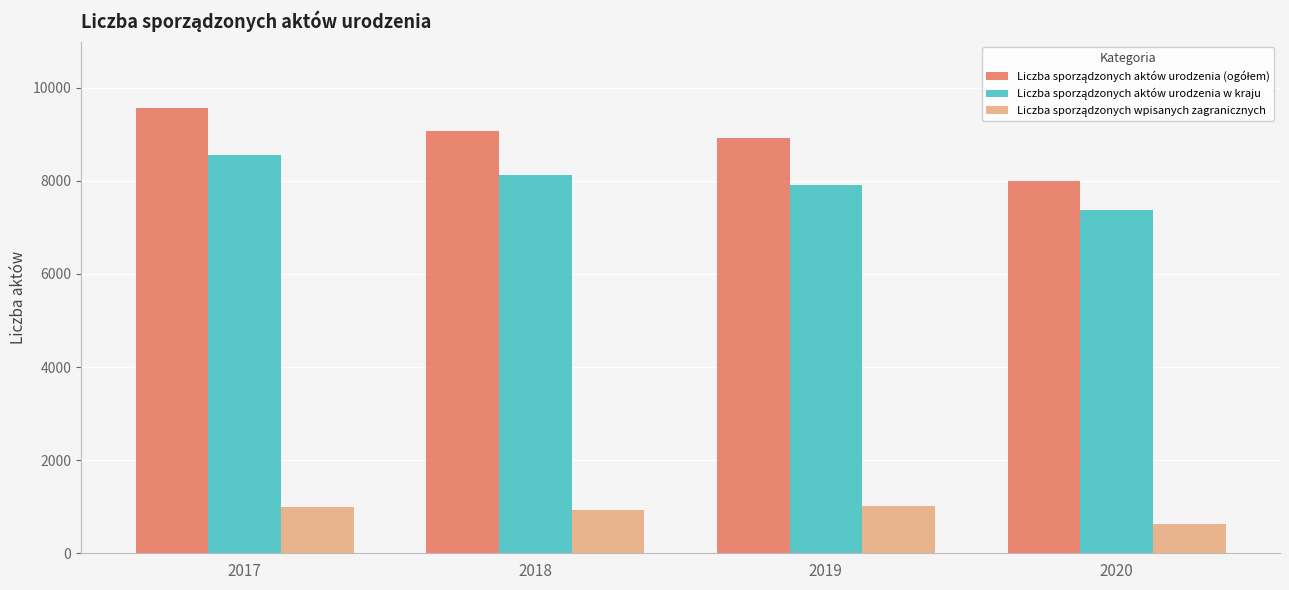

Which label corresponds to the largest value in the chart?

2017